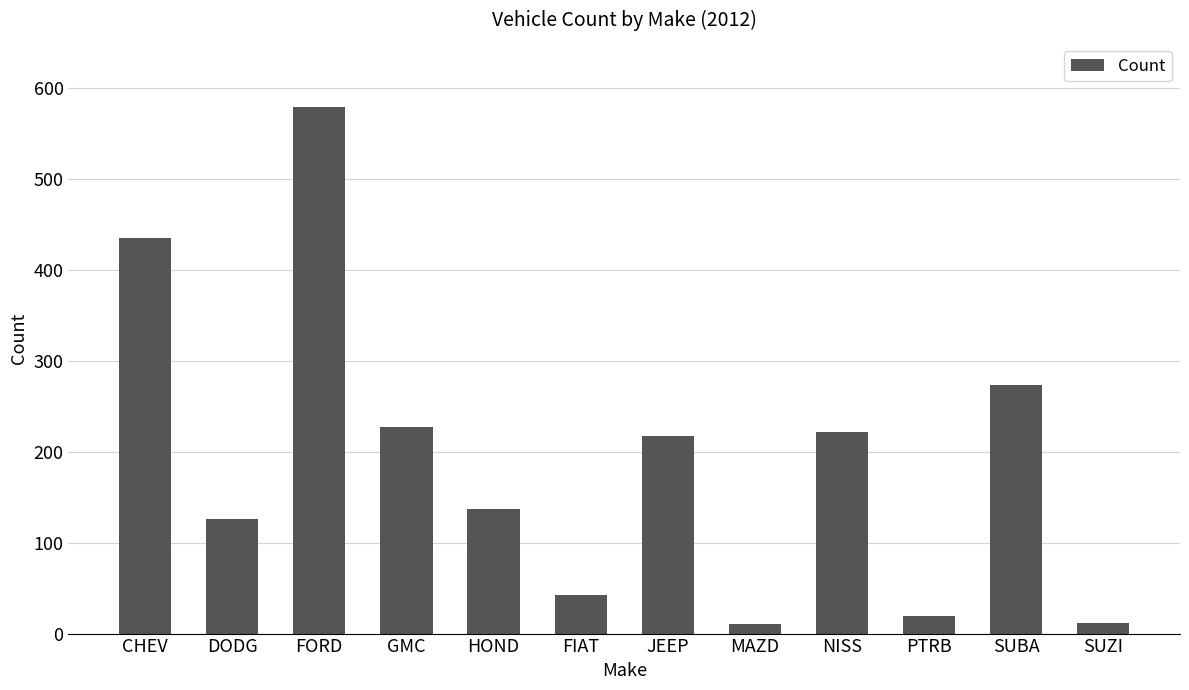

How many bars are there in total?

12